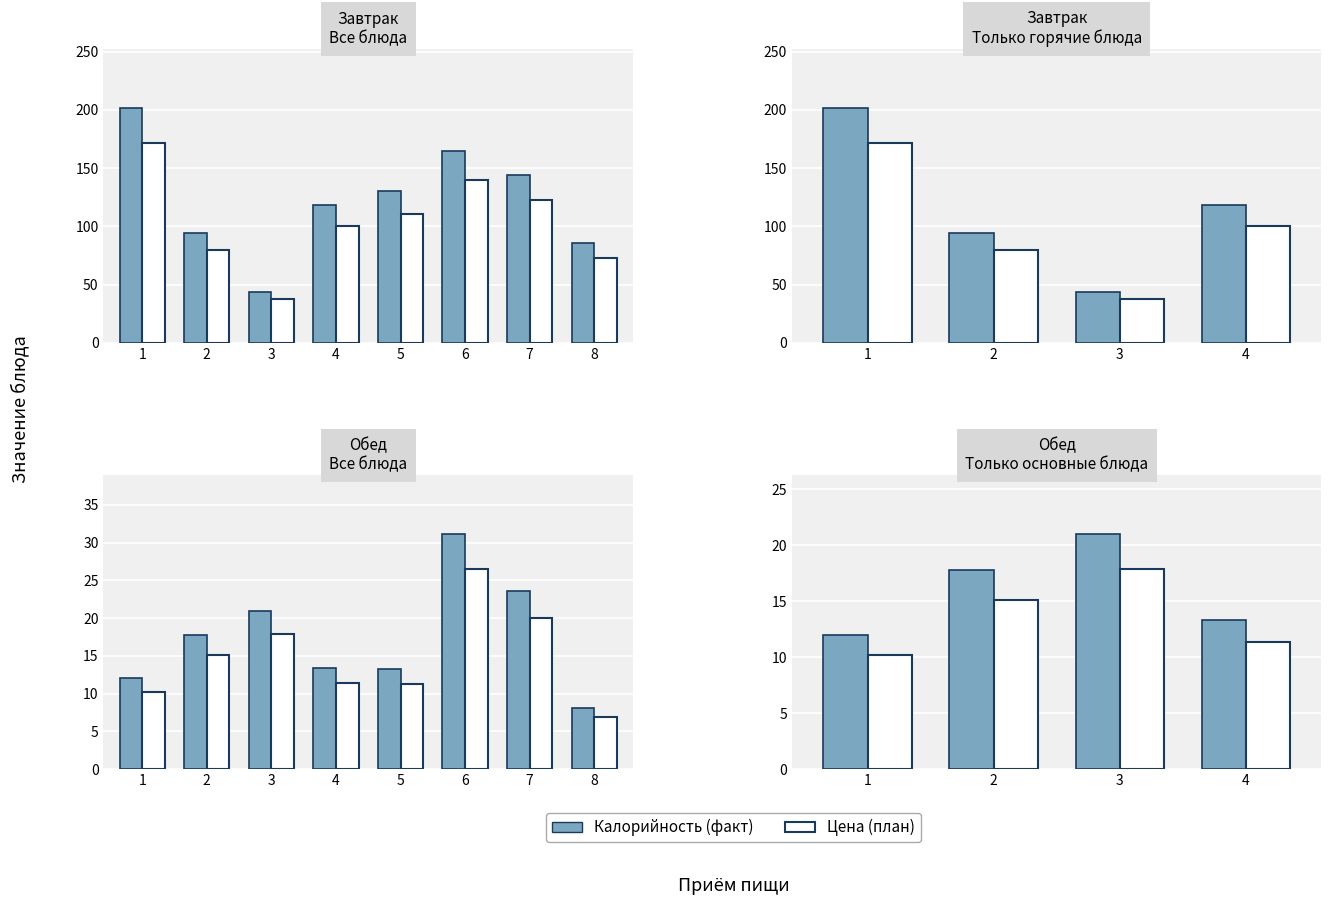

Rank the series at 4 from highest to lowest value.

Калорийность (факт), Цена (план)